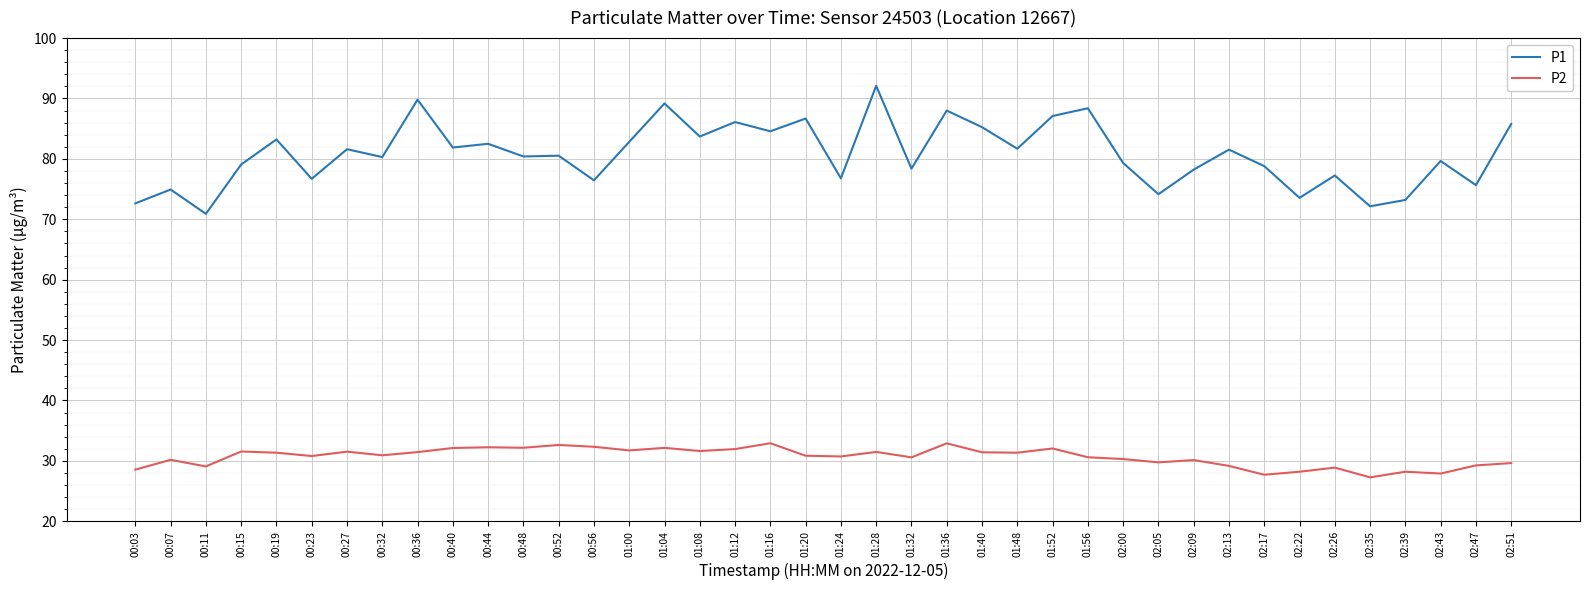

Which series has the largest total across all categories?

P1